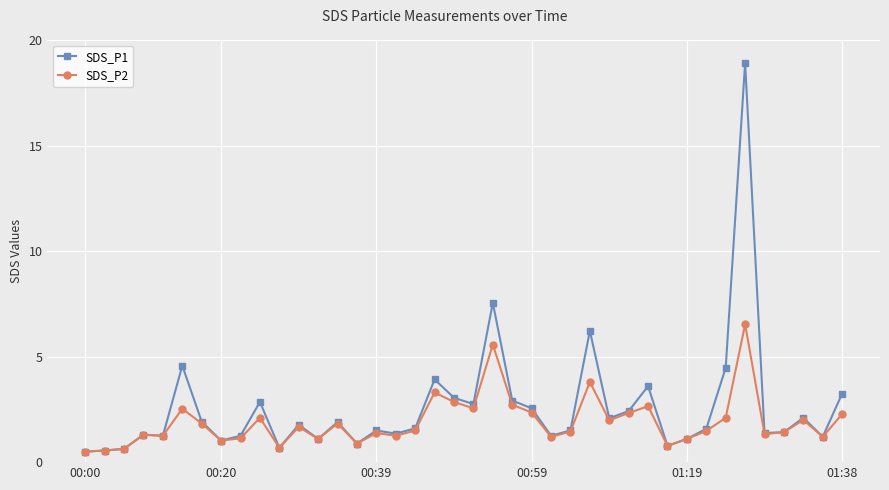

True or false: SDS_P1 has more than 0 points higher than both neighbors.

True